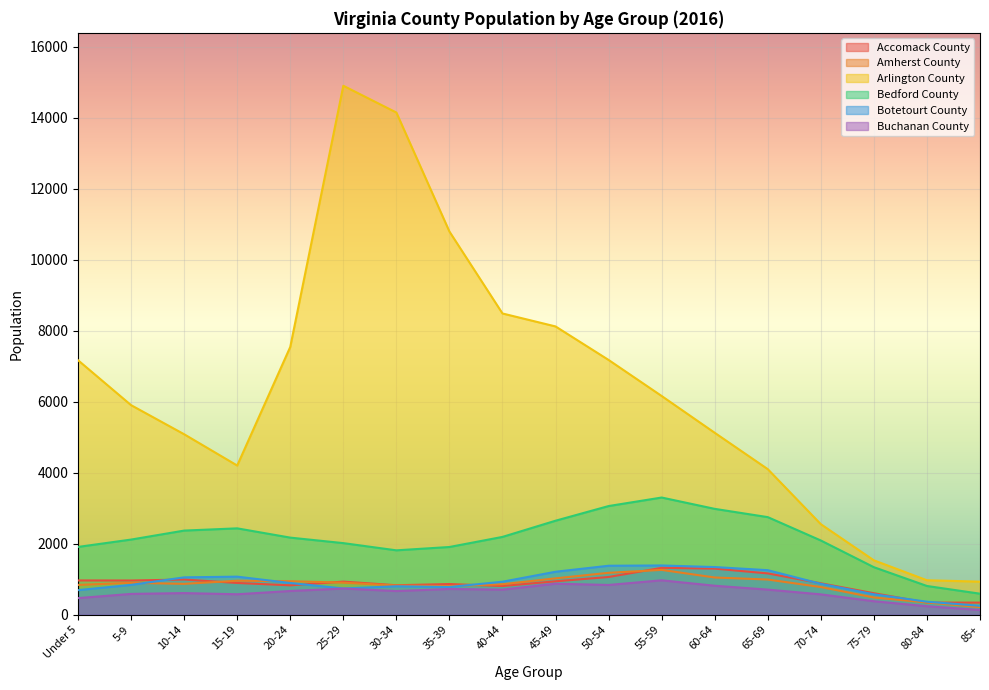

Which series has the largest total across all categories?

Arlington County